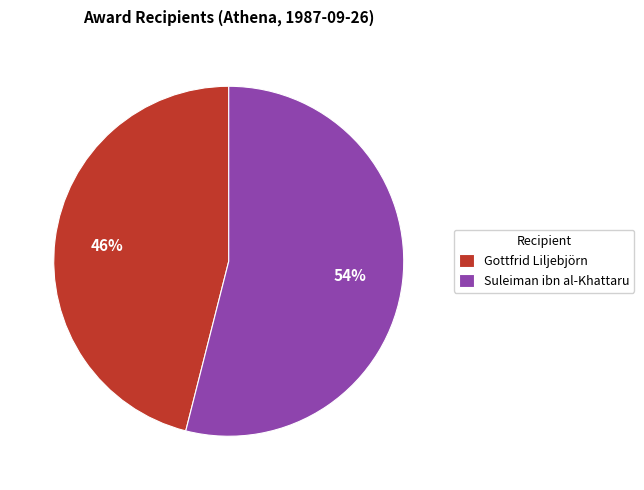

Which slice is the smallest?

Gottfrid Liljebjörn